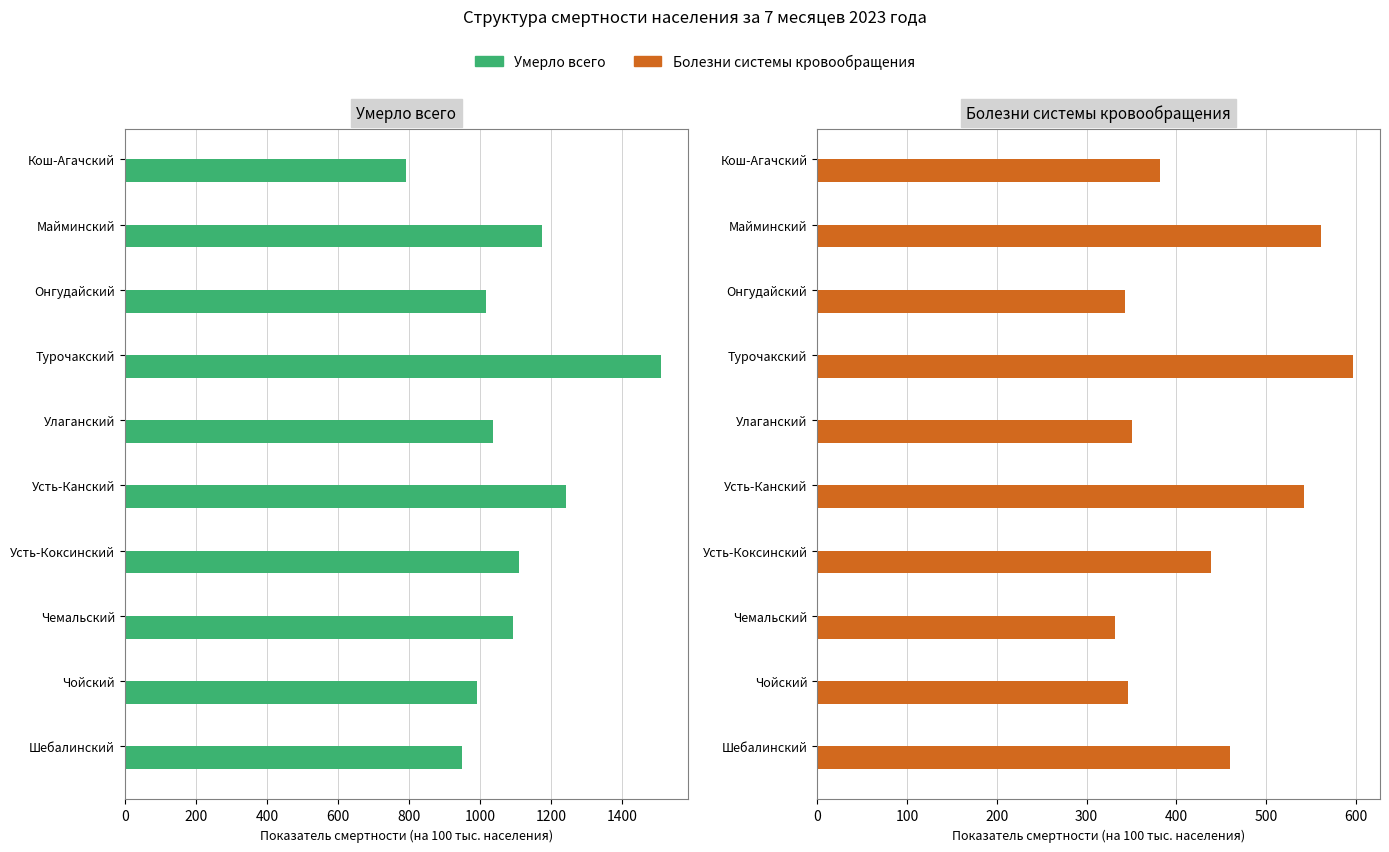

Does the chart contain stacked bars?

No